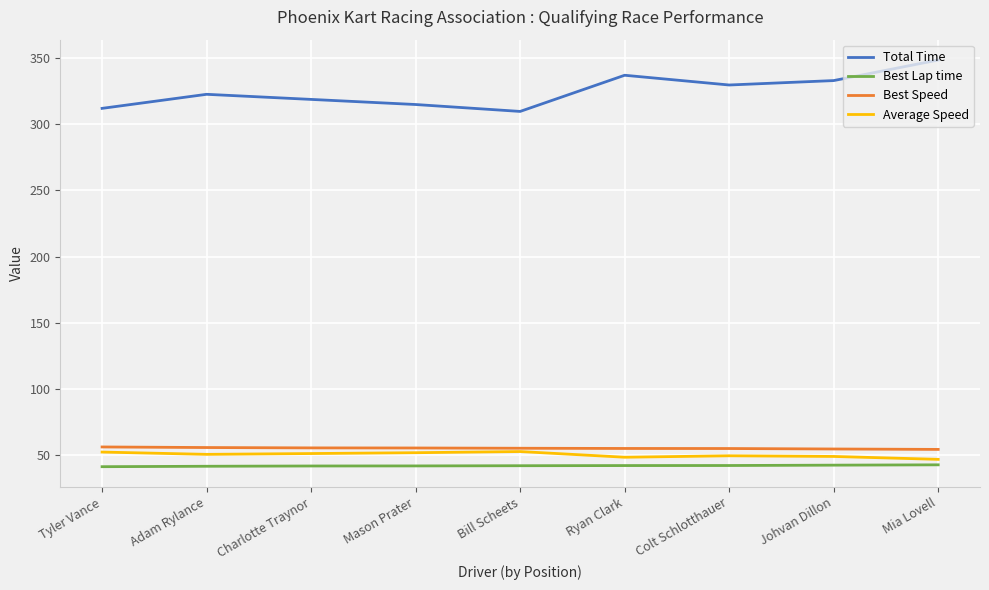

True or false: Best Lap time and Total Time intersect in this chart.

False